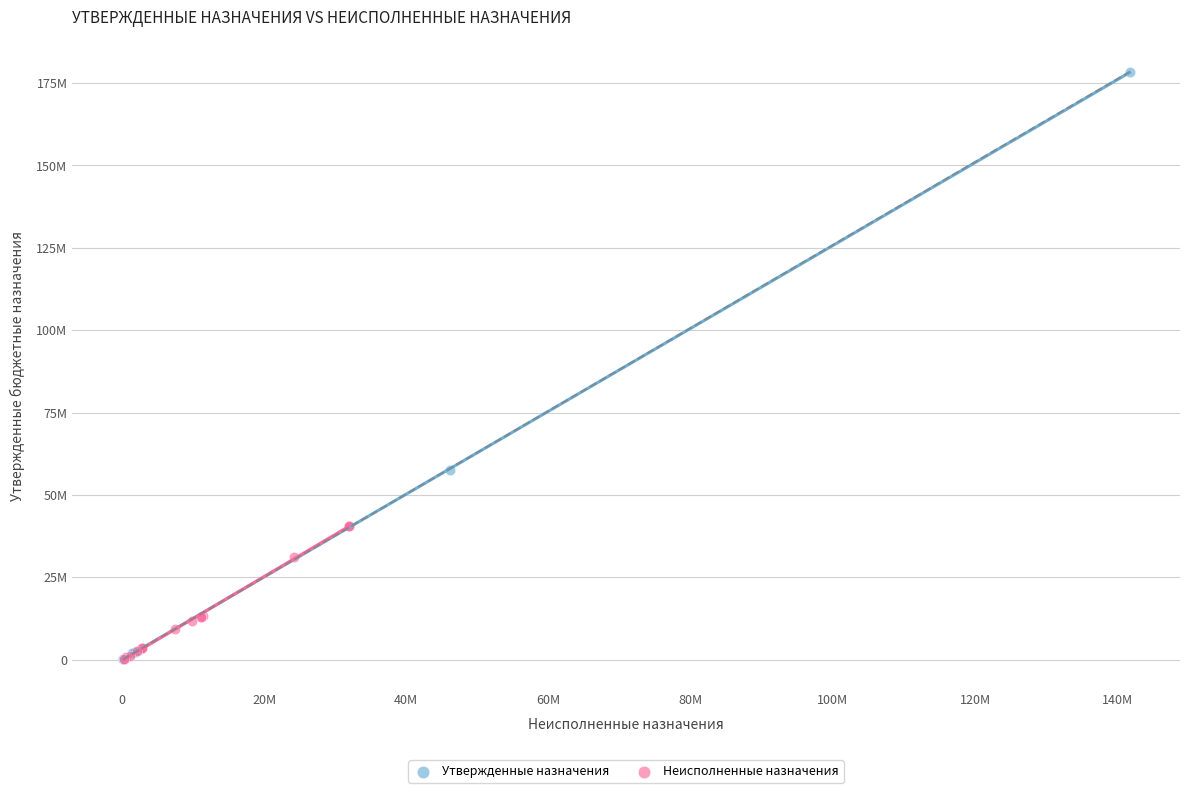

What are all the series names shown in the legend?

Утвержденные назначения, Неисполненные назначения